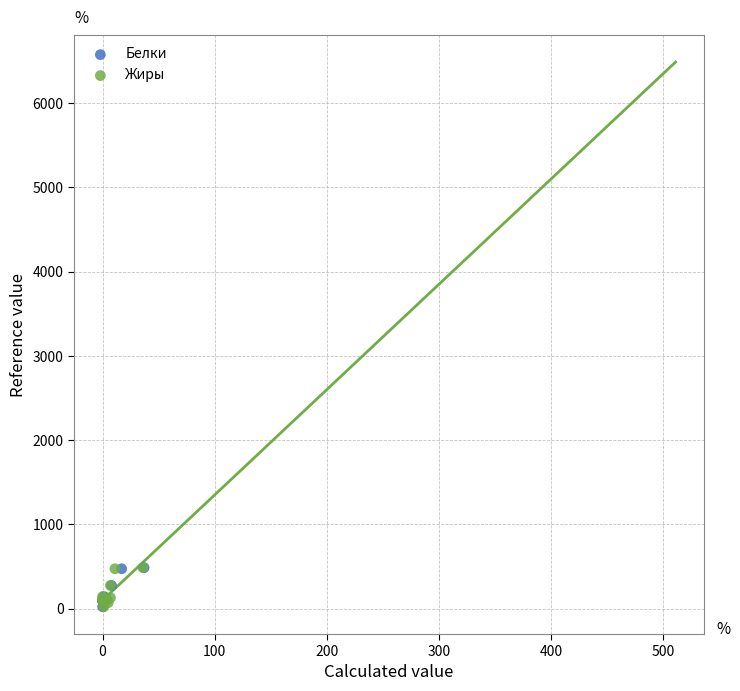

What are all the series names shown in the legend?

Белки, Жиры